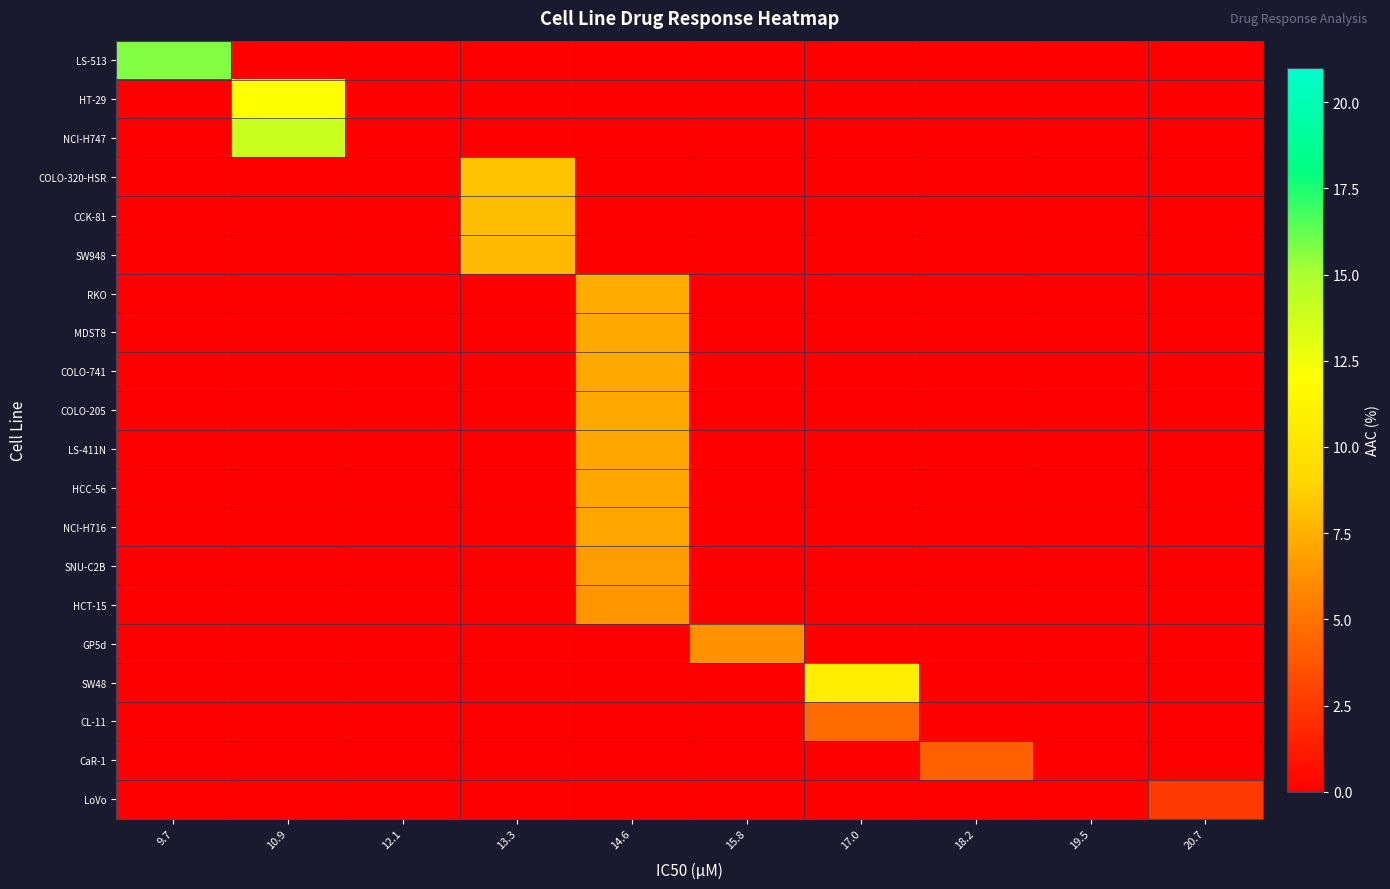

At how many categories does at least one series exceed 4?

7